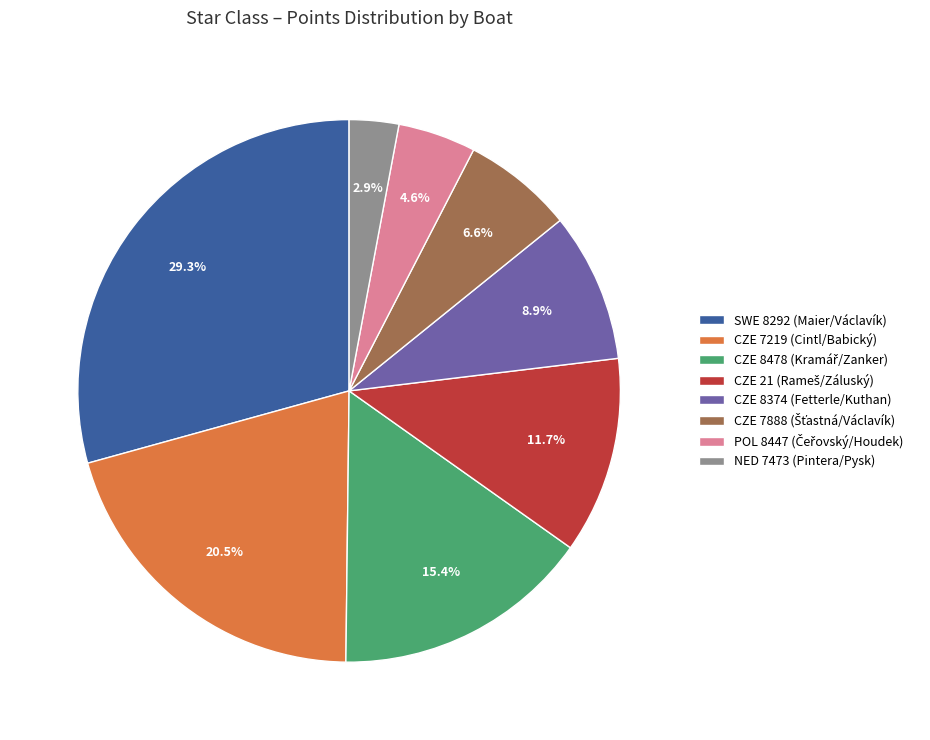

What is the largest slice in the pie chart?

SWE 8292 (Maier/Václavík)